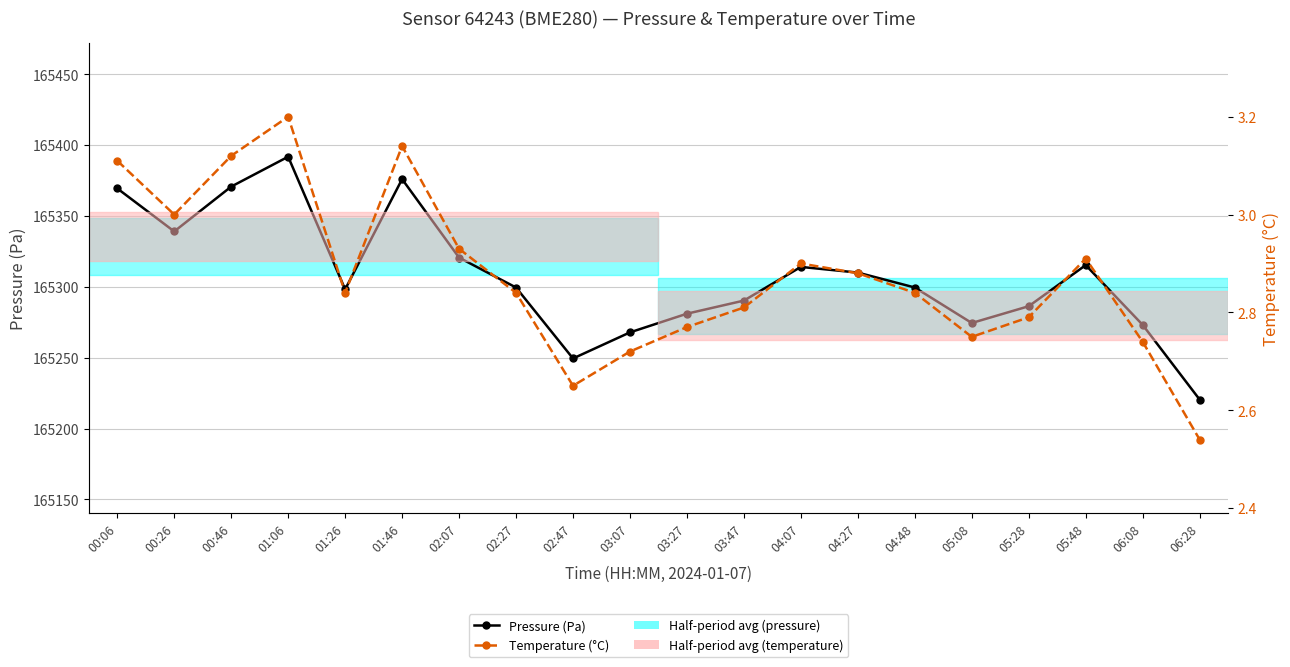

Which series has the largest range (max minus min)?

Pressure (Pa)